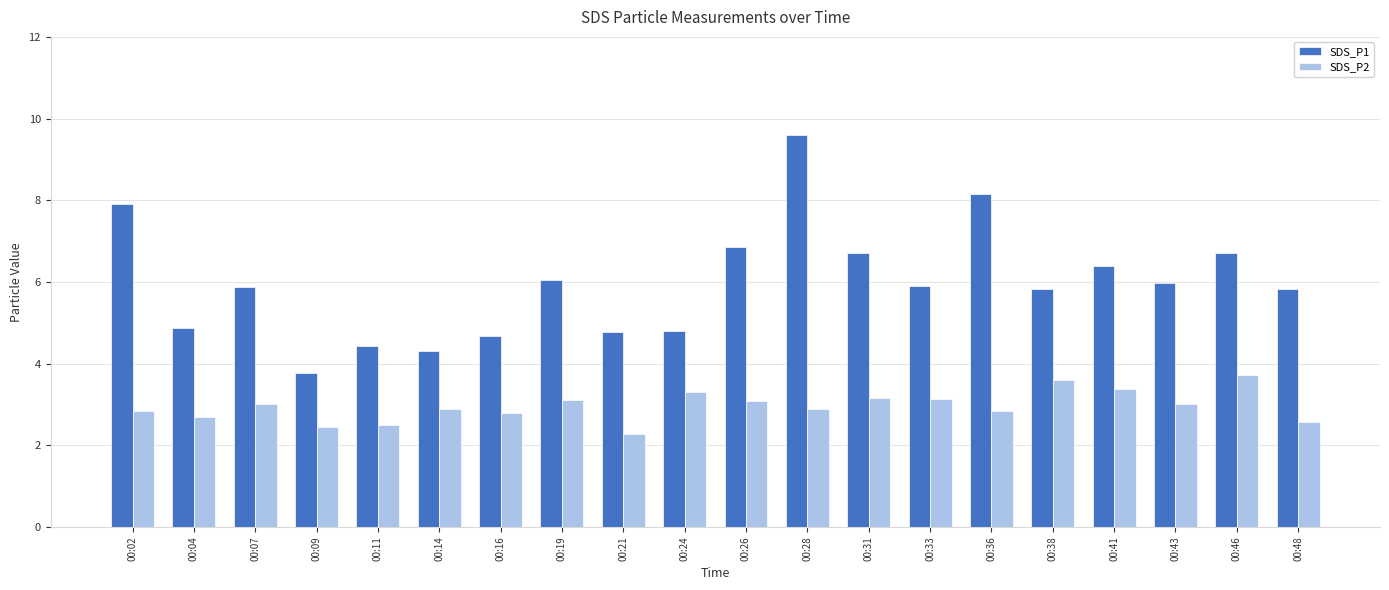

What is the lowest value of the SDS_P2 series?

2.3